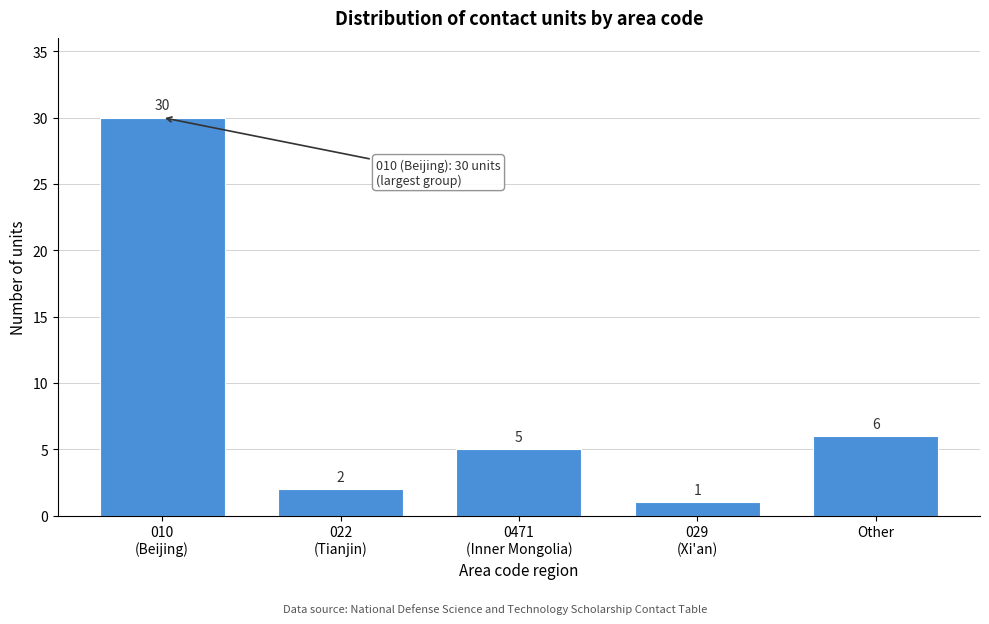

Reading left to right, list all the values displayed in this chart.

30	2	5	1	6